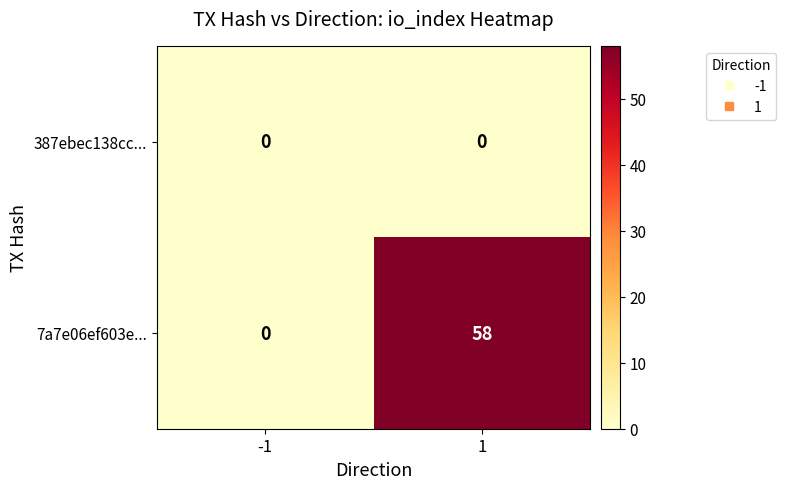

What is the maximum value shown in the chart?

58